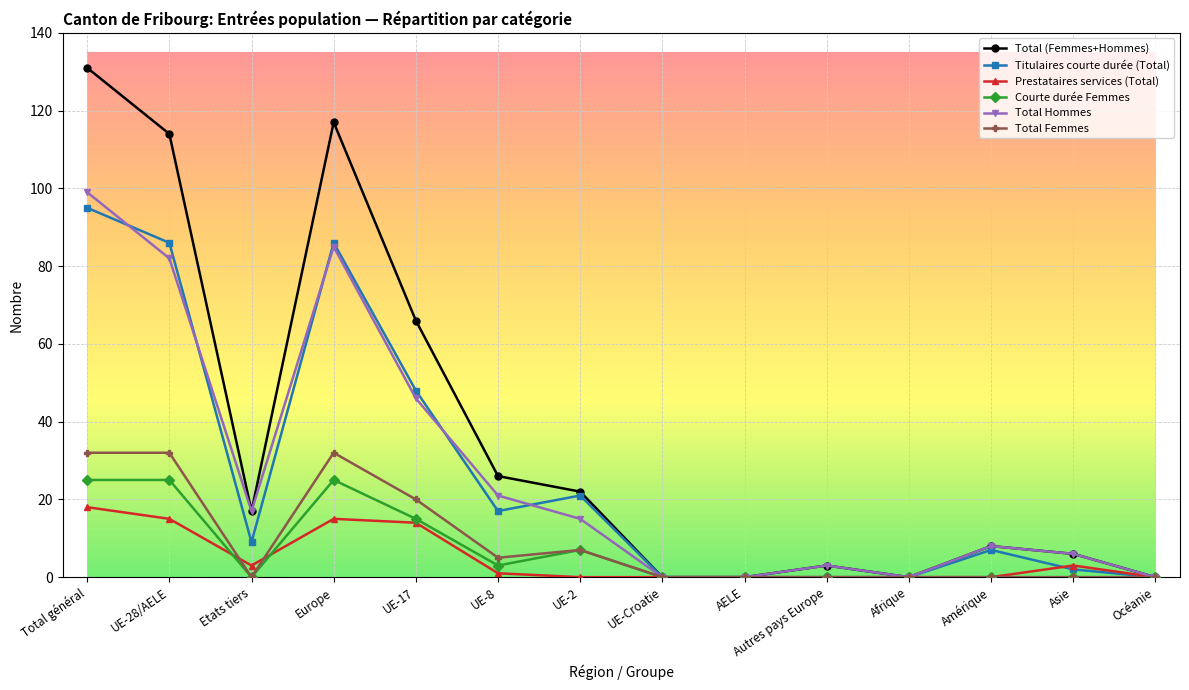

How many categories are shown in the chart?

14